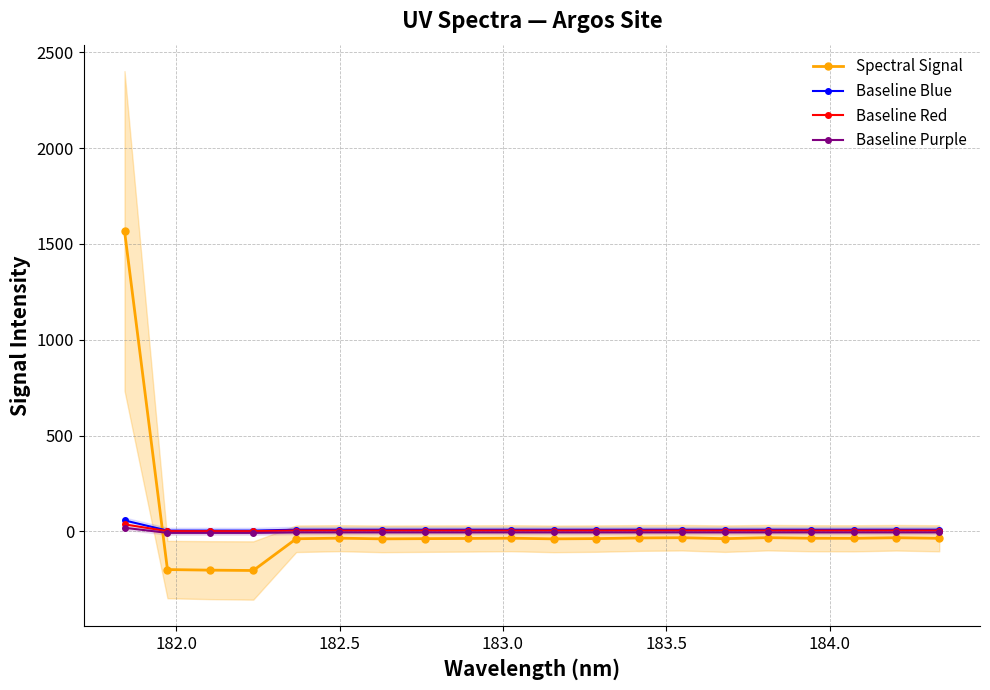

True or false: Baseline Blue has more than 0 interior local peaks.

True